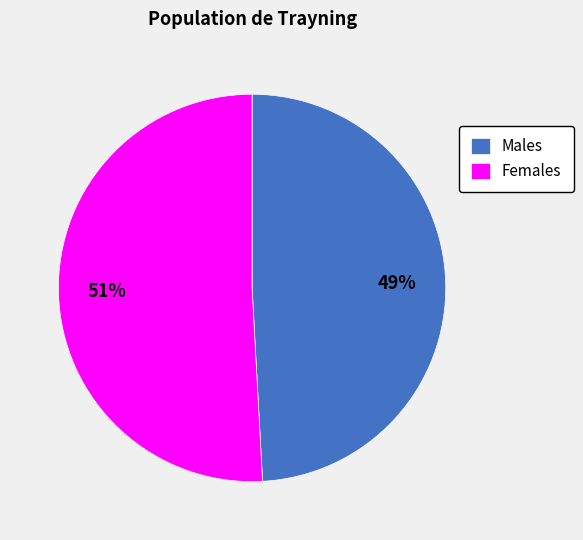

Do Females and Males together represent more than half of the pie?

Yes